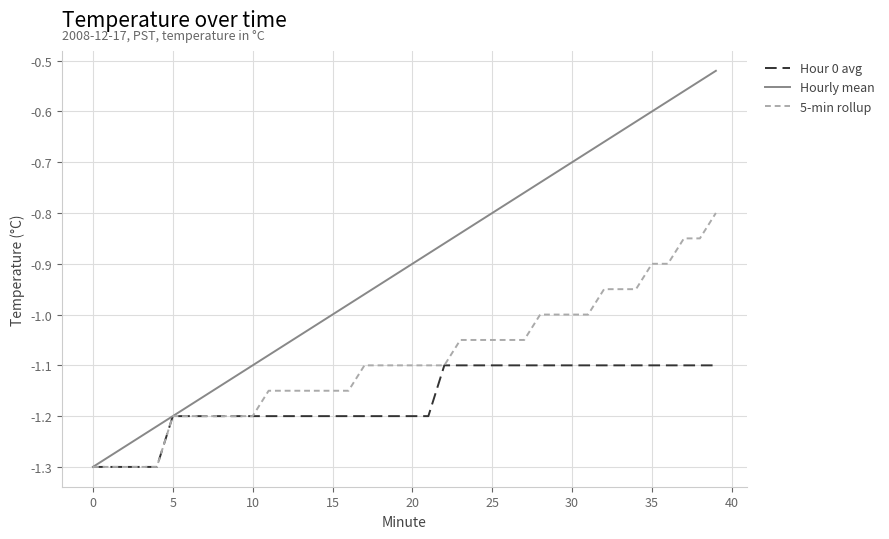

Rank the series by their maximum value, from lowest to highest.

Hour 0 avg, 5-min rollup, Hourly mean